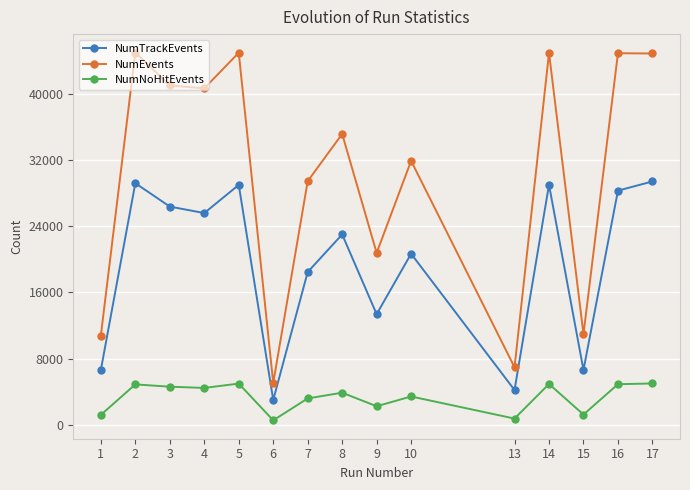

The value of NumTrackEvents at 7 is 31744. True or false?

False